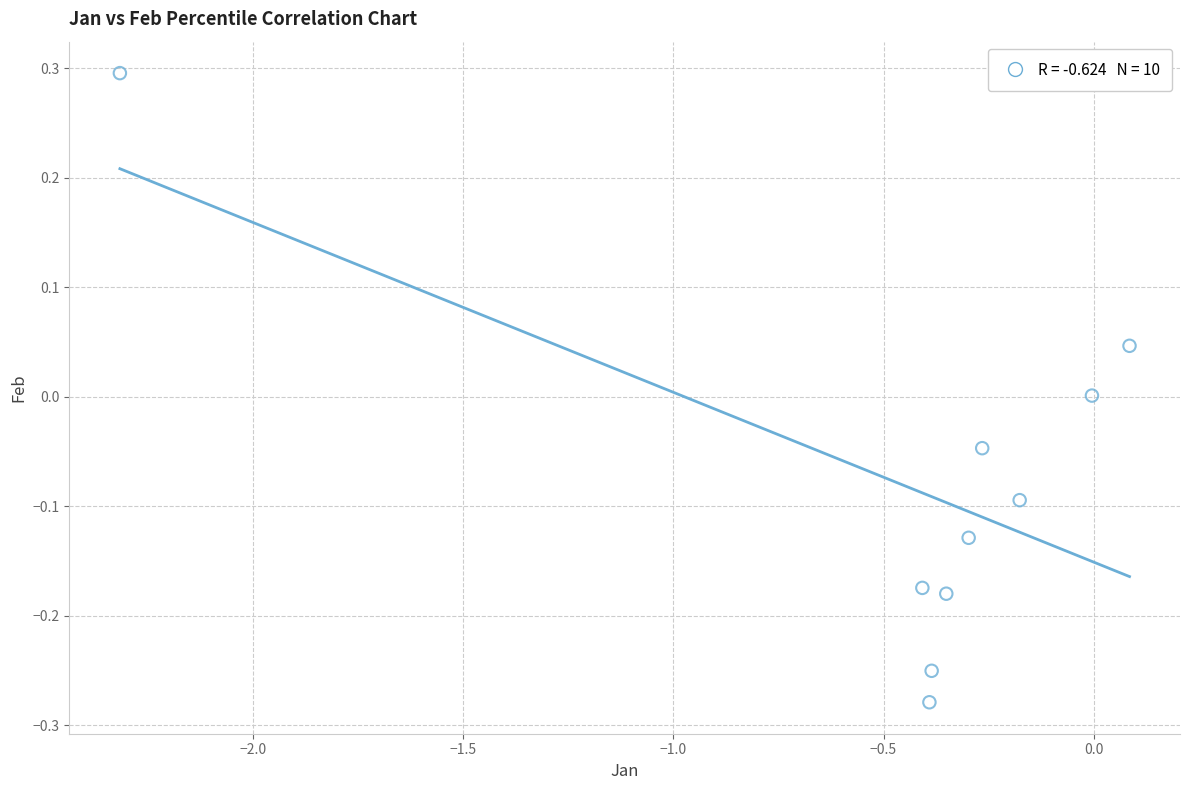

What is the average X value?

-0.5